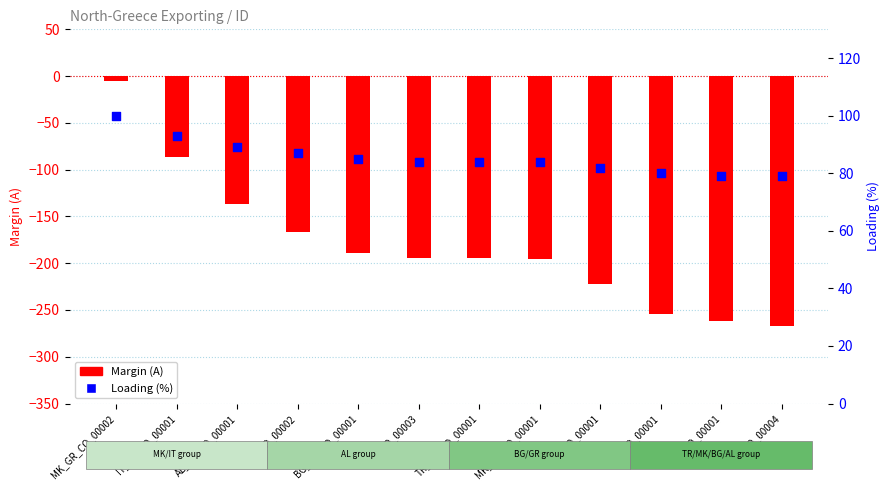

Which series contains the highest Y value?

Loading (%)